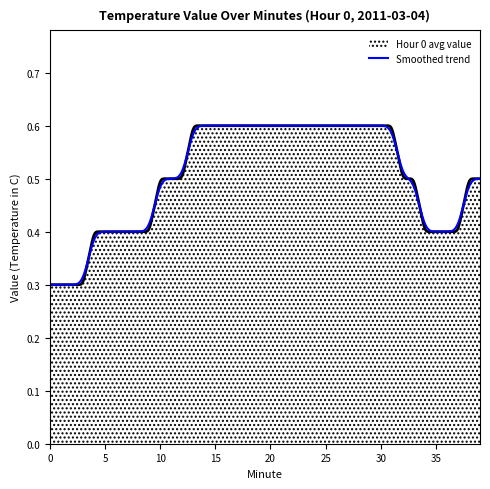

What value does the data have at 33?

0.5